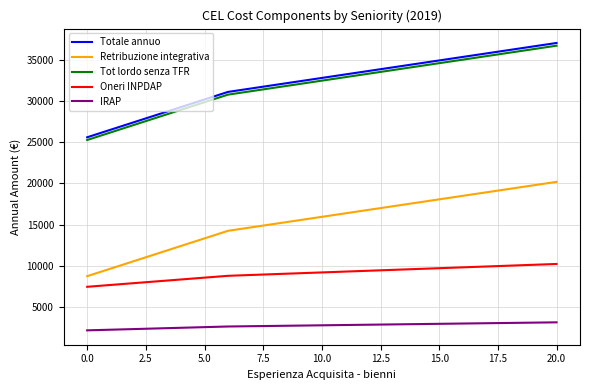

True or false: Totale annuo and Retribuzione integrativa cross at least once.

False